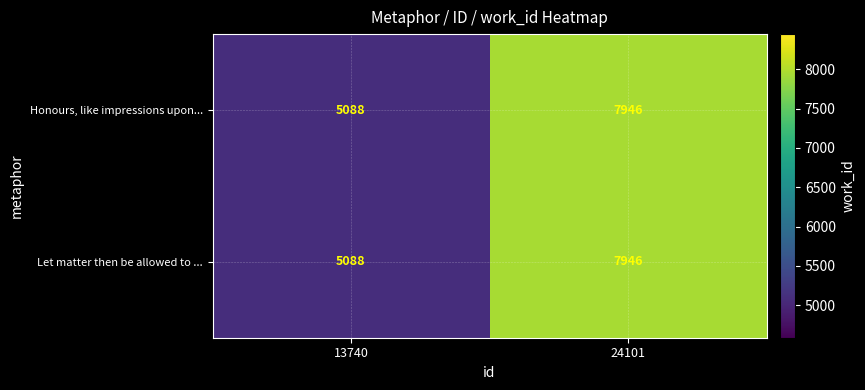

The value of Honours, like impressions upon... at 24101 is 7946. True or false?

True